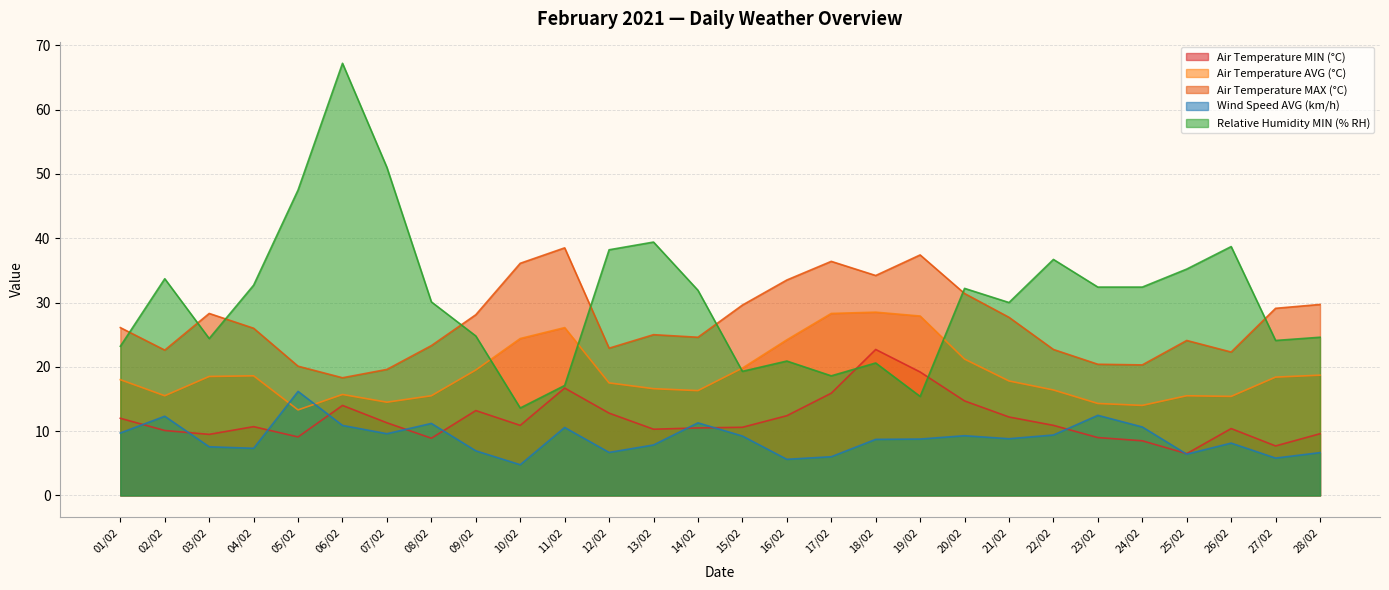

Reading left to right, extract all data points from this chart.

Air Temperature MIN (°C): 12.0	10.1	9.5	10.7	9.1	14.0	11.3	8.9	13.2	10.9	16.7	12.8	10.3	10.5	10.6	12.4	15.9	22.7	19.2	14.7	12.2	10.9	9.0	8.5	6.5	10.4	7.7	9.6
Air Temperature AVG (°C): 18.0	15.5	18.5	18.6	13.3	15.7	14.5	15.5	19.5	24.4	26.1	17.5	16.6	16.3	19.8	24.2	28.3	28.5	27.9	21.2	17.8	16.4	14.3	14.0	15.5	15.4	18.4	18.7
Air Temperature MAX (°C): 26.1	22.6	28.3	26.0	20.1	18.3	19.6	23.3	28.1	36.1	38.5	22.9	25.0	24.6	29.6	33.5	36.4	34.2	37.4	31.4	27.7	22.7	20.4	20.3	24.1	22.3	29.1	29.7
Wind Speed AVG (km/h): 9.7	12.3	7.6	7.3	16.2	10.9	9.6	11.2	6.9	4.8	10.6	6.7	7.8	11.3	9.2	5.6	6.0	8.7	8.8	9.3	8.8	9.4	12.5	10.7	6.4	8.1	5.8	6.7
Relative Humidity MIN (% RH): 23.2	33.7	24.4	32.7	47.5	67.2	51.0	30.1	24.8	13.6	17.1	38.2	39.4	31.9	19.3	20.9	18.6	20.6	15.4	32.2	30.0	36.7	32.4	32.4	35.2	38.7	24.1	24.6